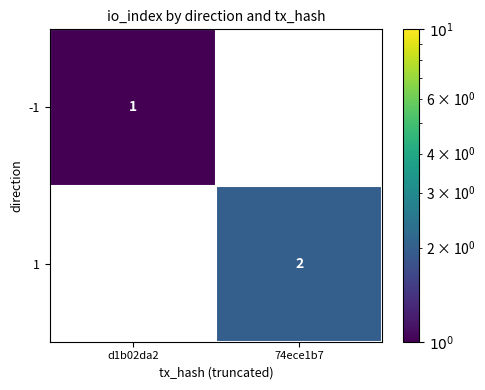

How many series are shown in this chart?

2